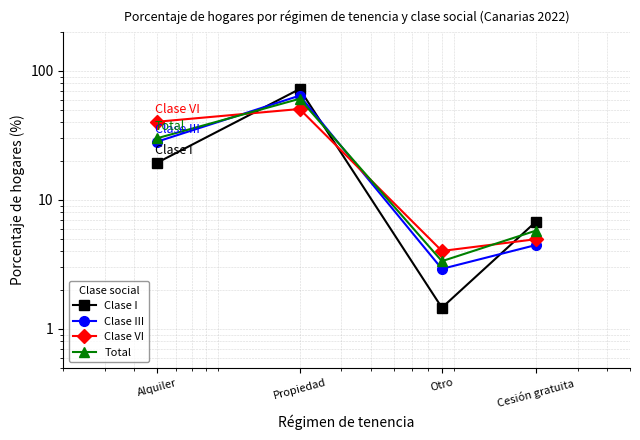

What is the sum of the Clase III values at Alquiler and Otro?

31.2